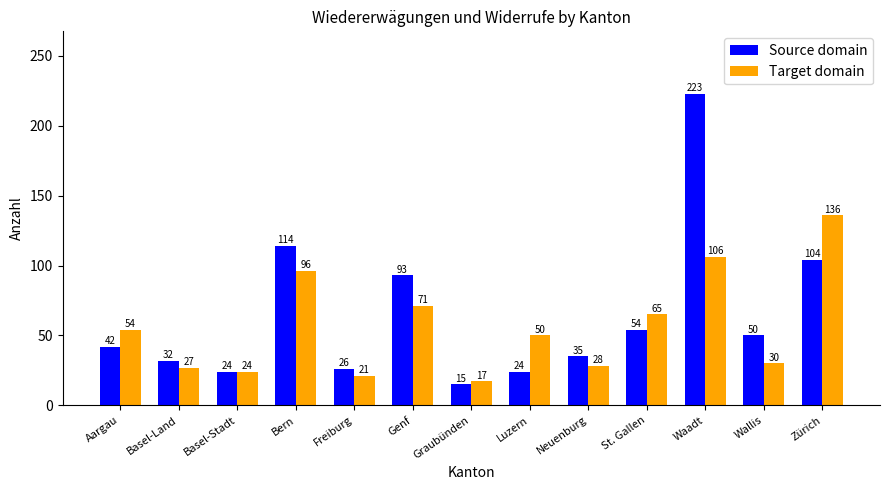

At which category is the sum across all series the highest?

Waadt